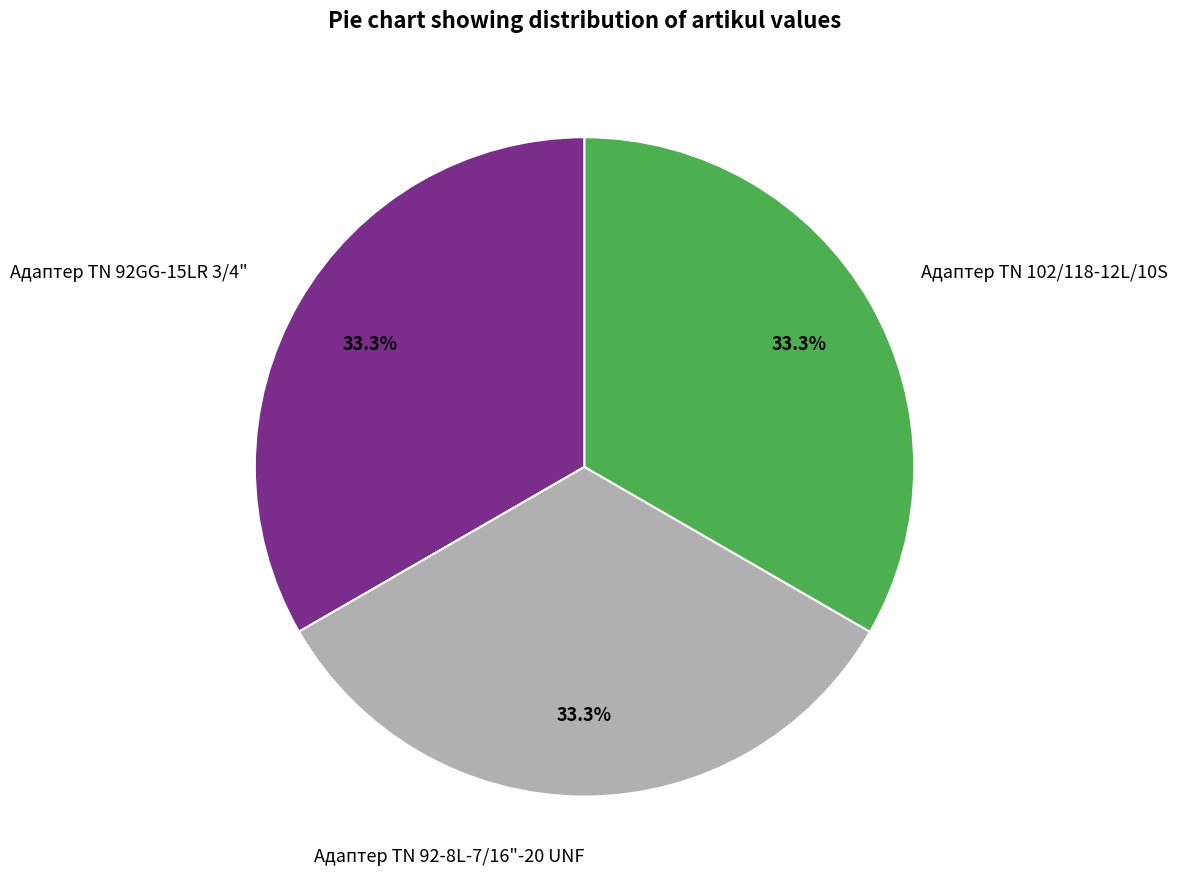

Approximately how many times larger is the value at Адаптер TN 92GG-15LR 3/4" compared to Адаптер TN 92-8L-7/16"-20 UNF?

1.0